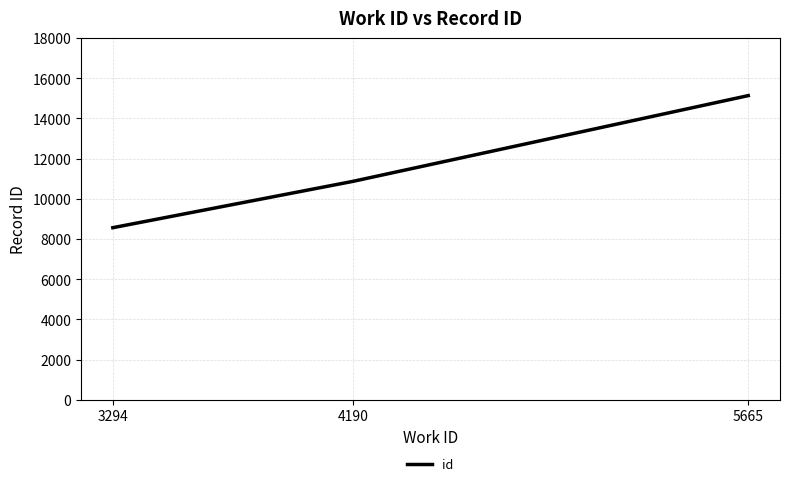

The chart shows a value of 14863 at 4190. True or false?

False